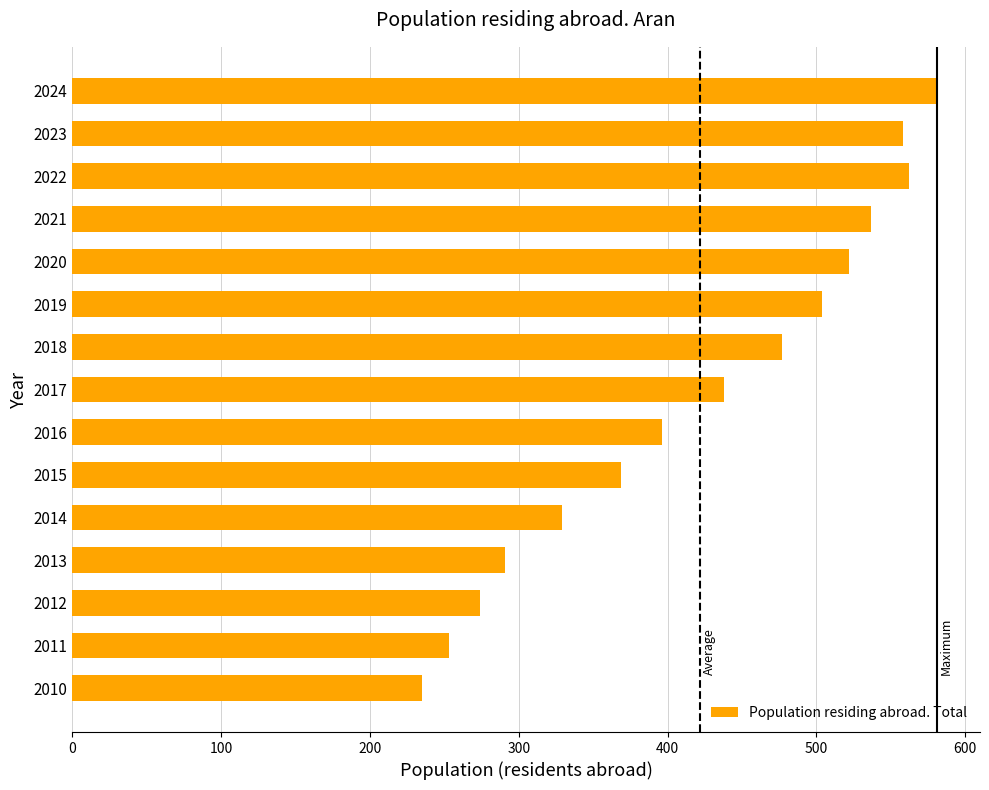

What value does the data have at 2013?

291